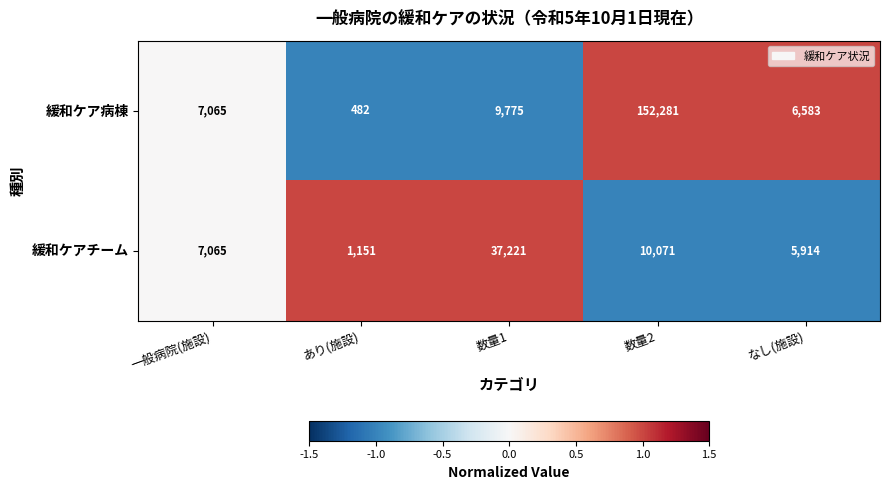

True or false: 緩和ケアチーム has a value of 8093 at なし(施設).

False